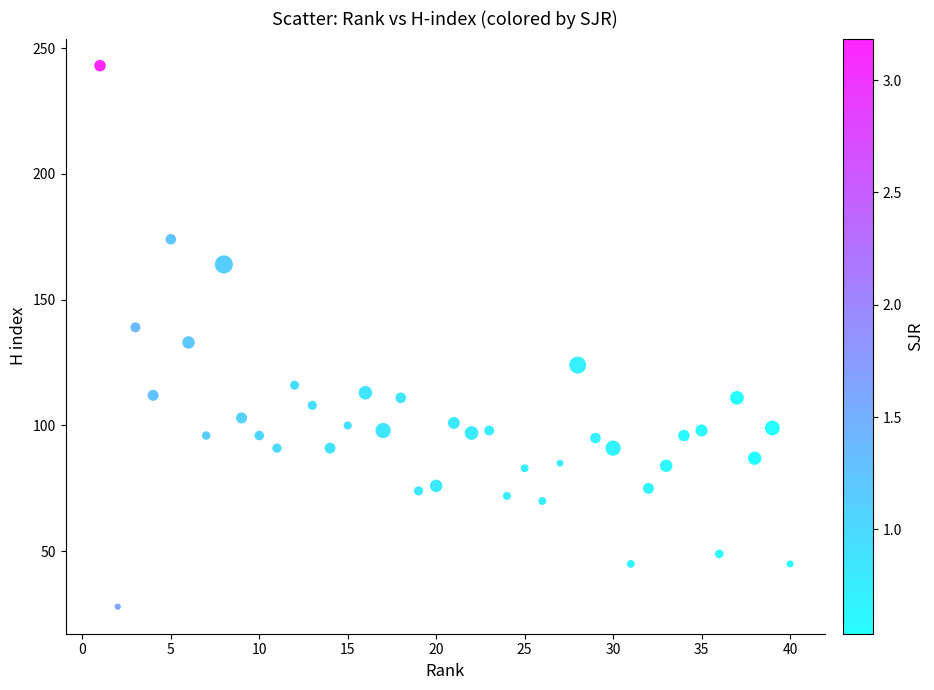

What is the range of X values (max minus min)?

39